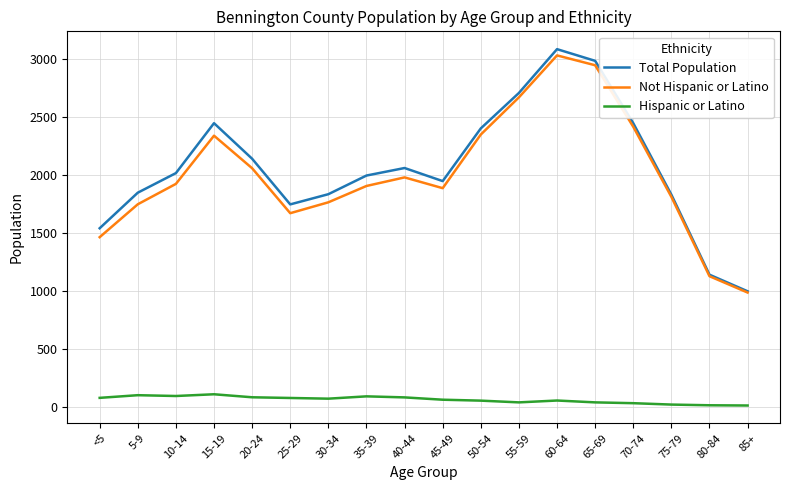

What is the spread (max minus min) of values at 60-64?

3033